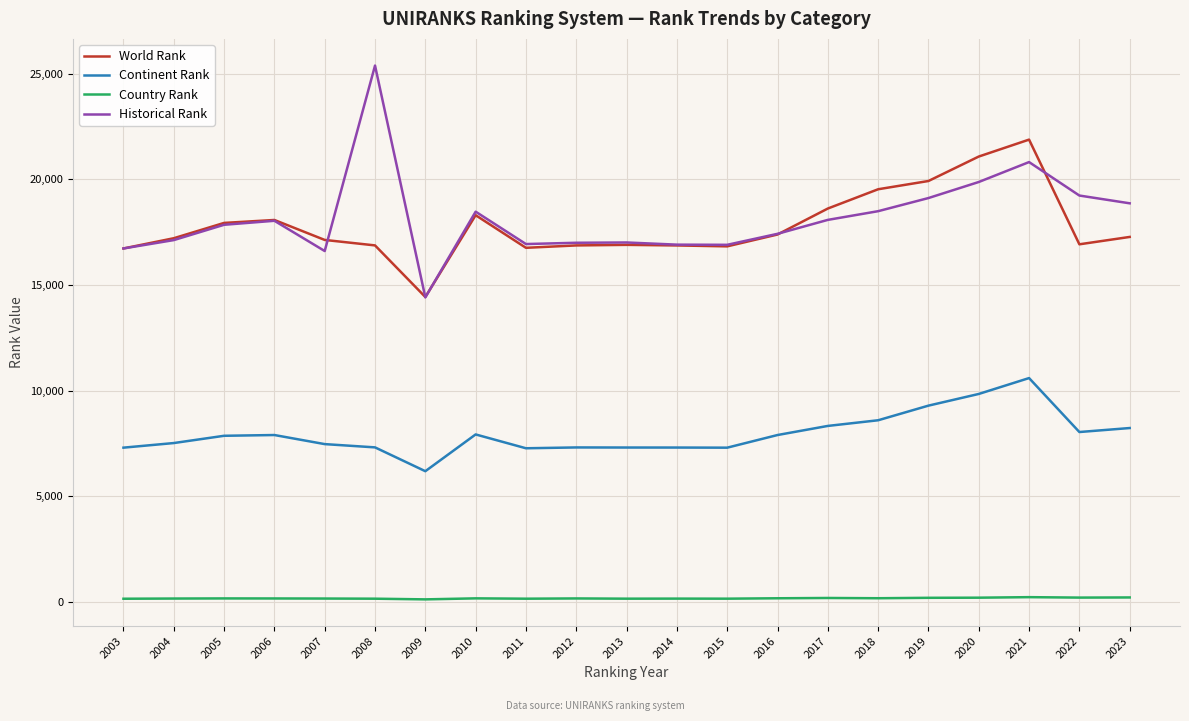

The value of Historical Rank at 2010 is 31484.3. True or false?

False